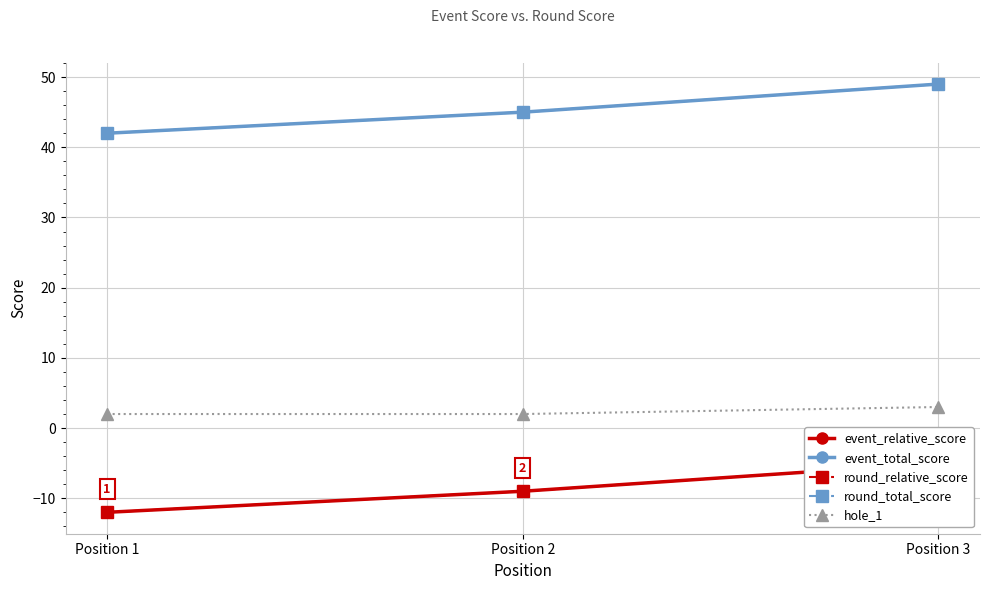

True or false: round_total_score has a value of 28 at Position 2.

False